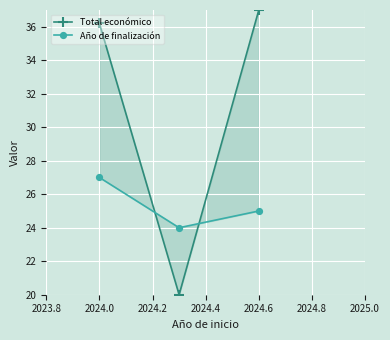

Count the number of data series in this chart.

2